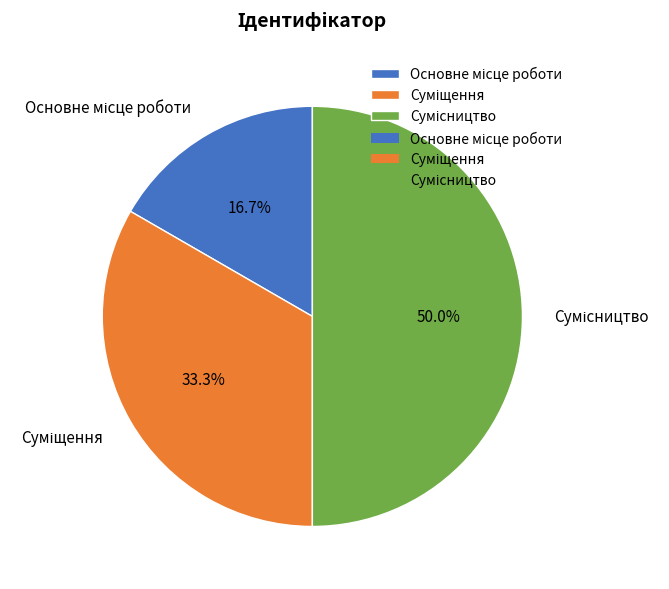

How many slices are in this pie chart?

3